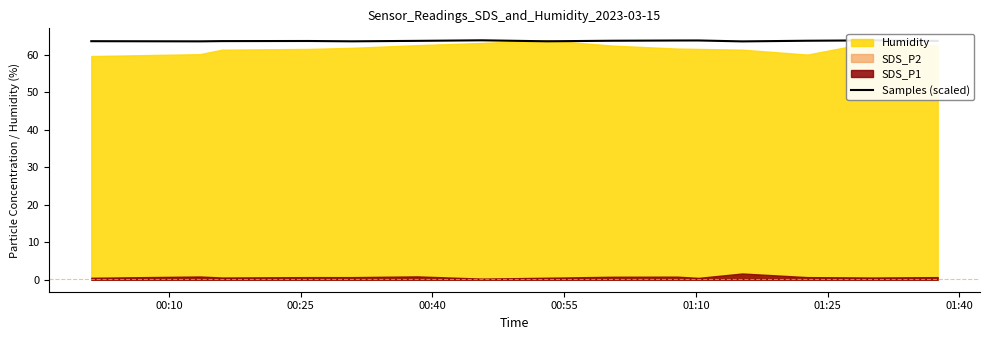

What is the lowest value of the Samples (scaled) series?

63.6